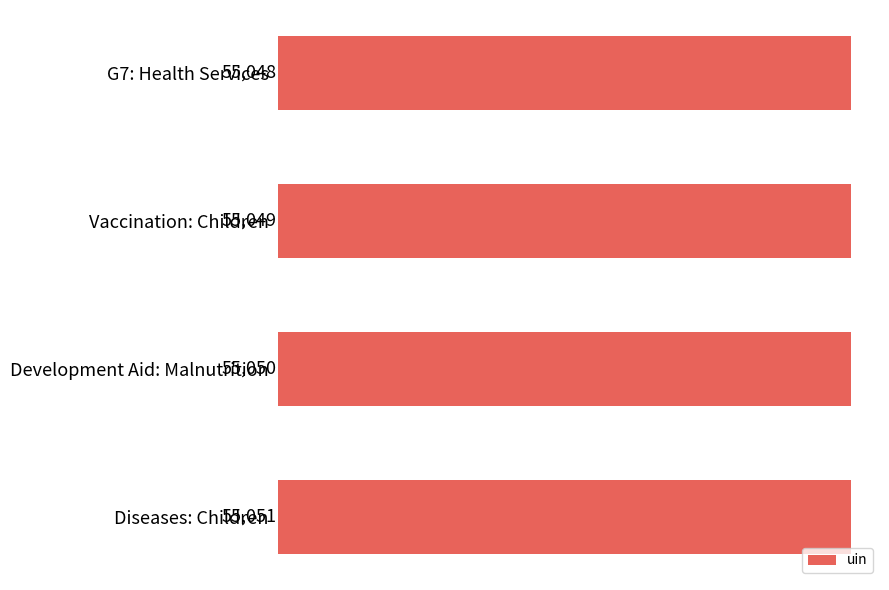

Are the bars horizontal?

Yes